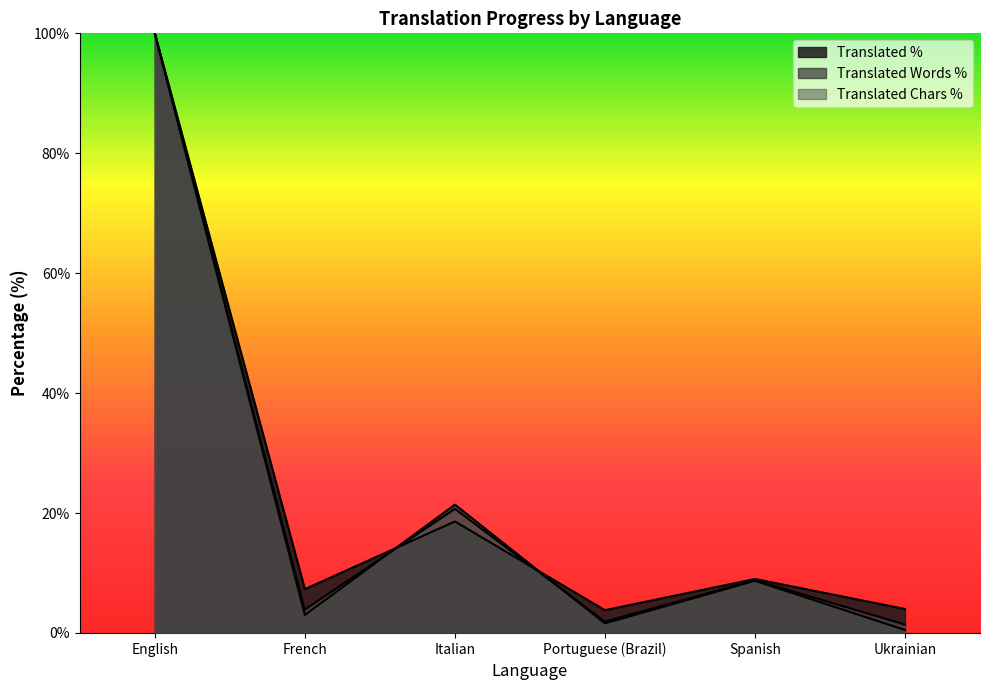

True or false: translated_chars_percent and translated_percent intersect in this chart.

True